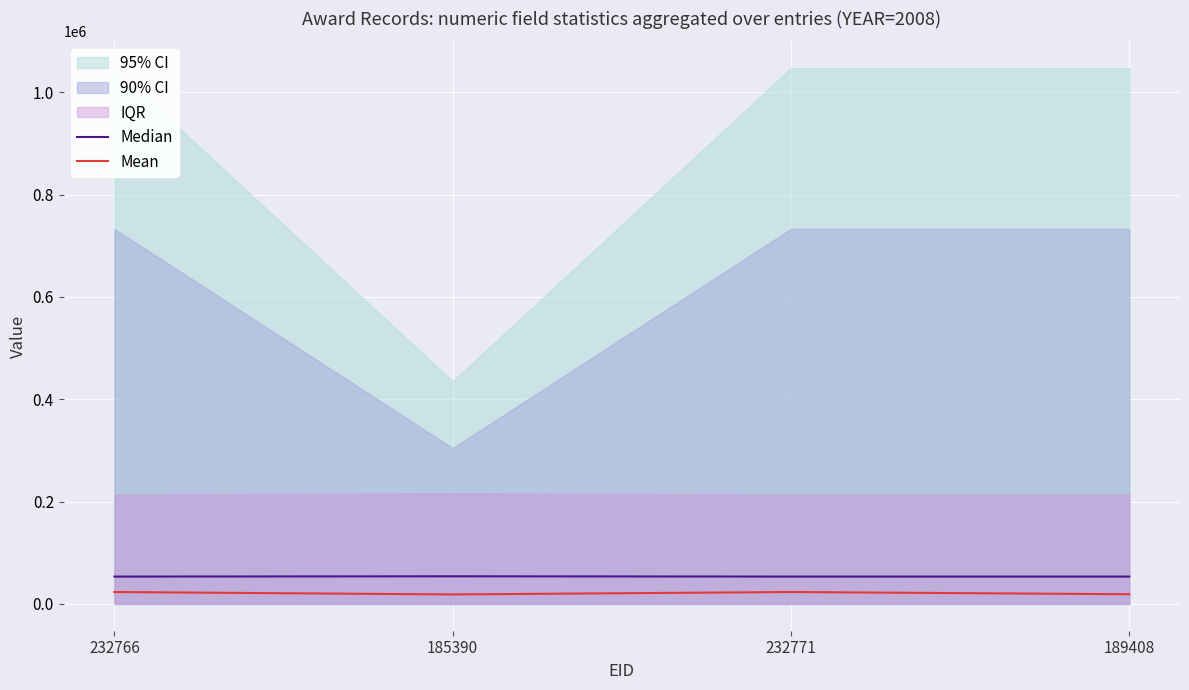

The Mean series shows 9340.6 at 189408. True or false?

False